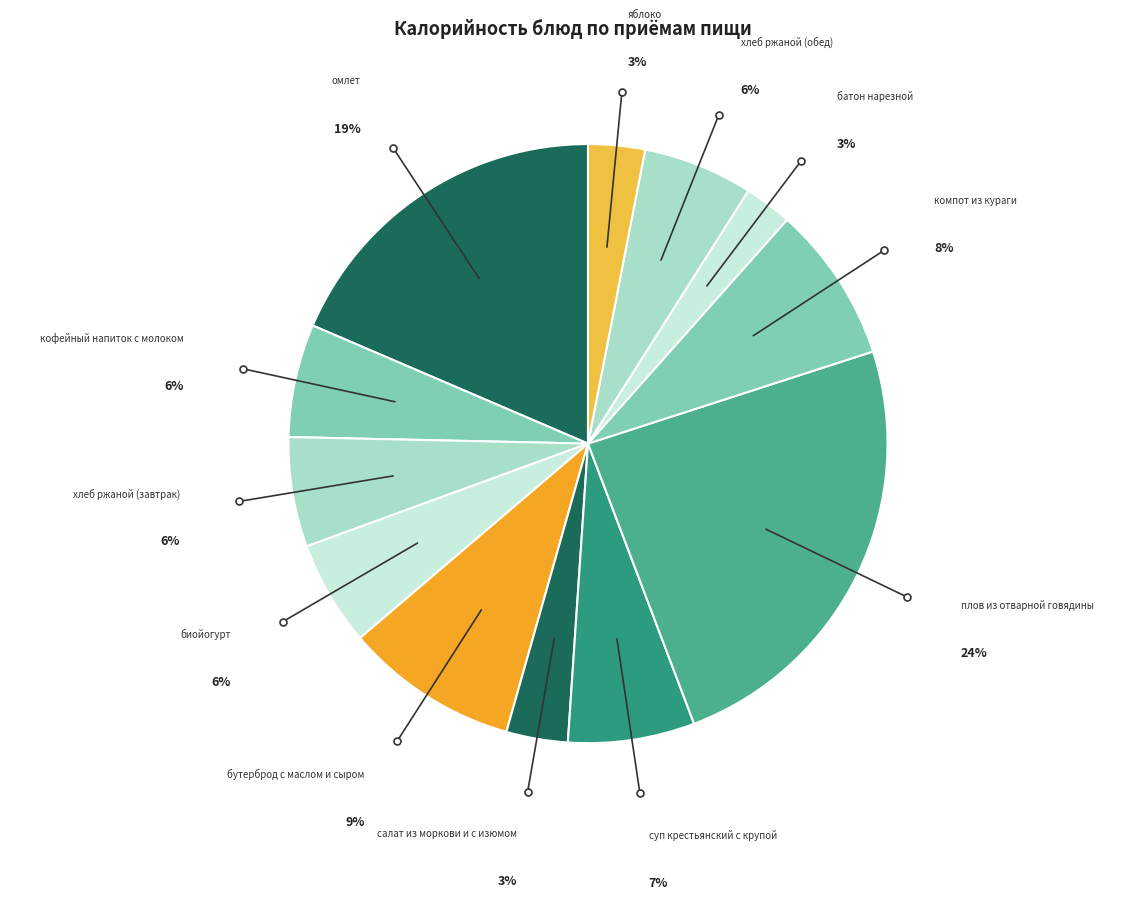

Rank the categories by value from lowest to highest.

батон нарезной, яблоко, салат из моркови и с изюмом, биойогурт, хлеб ржаной (завтрак), хлеб ржаной (обед), кофейный напиток с молоком, суп крестьянский с крупой, компот из кураги, бутерброд с маслом и сыром, омлет, плов из отварной говядины